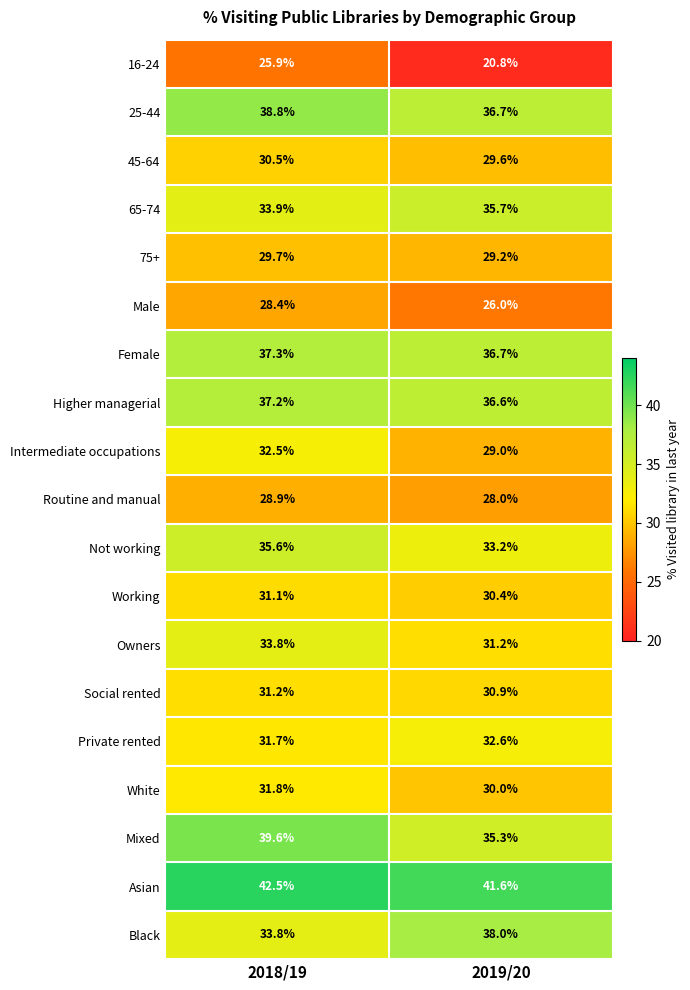

What is the spread (max minus min) of values at 2018/19?

16.6